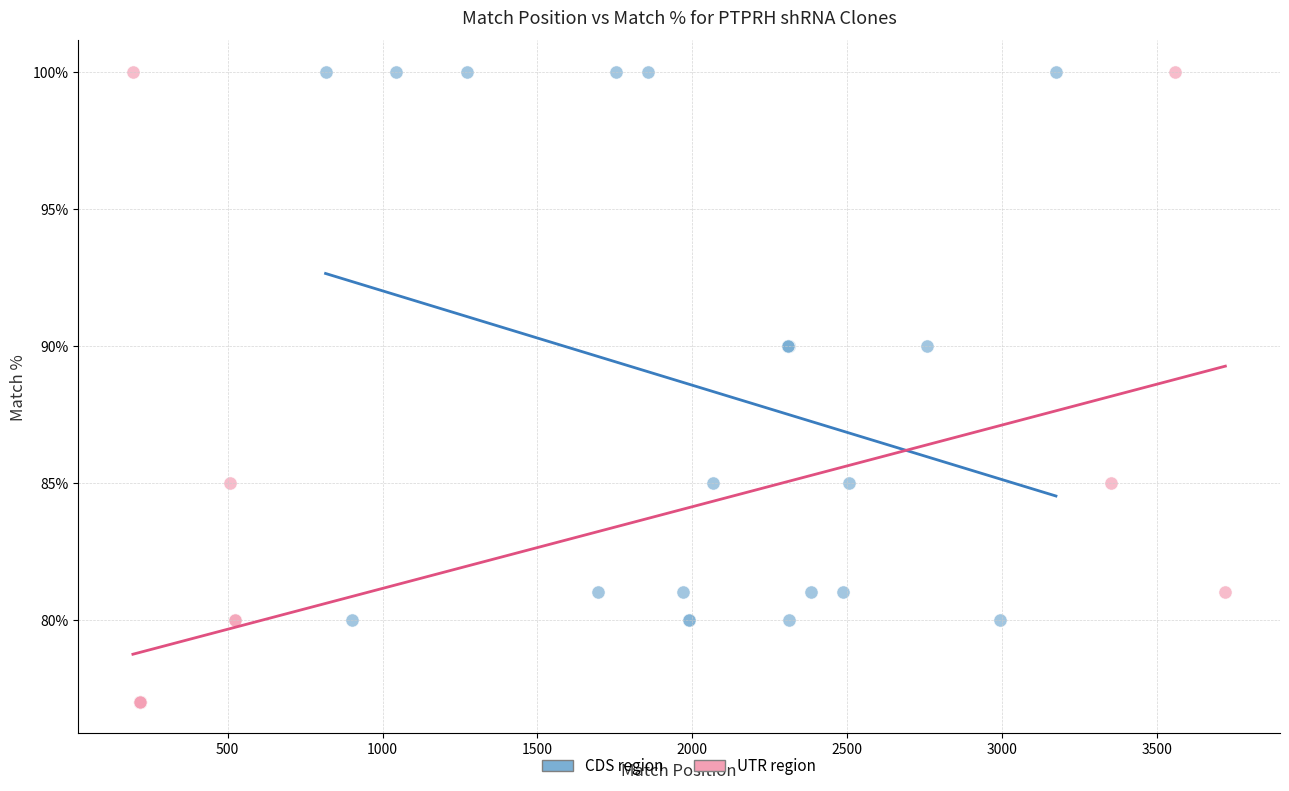

Which series has the largest Y range (max minus min)?

UTR region